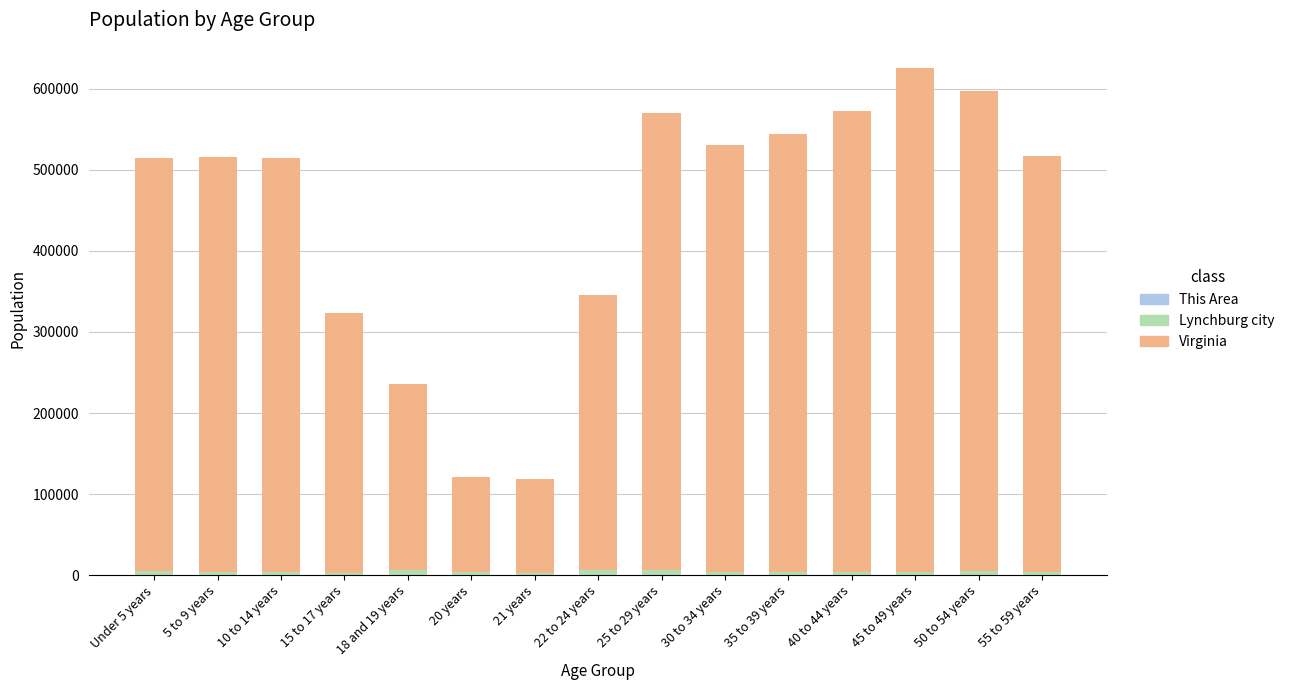

What is the sum of all This Area values?

4797